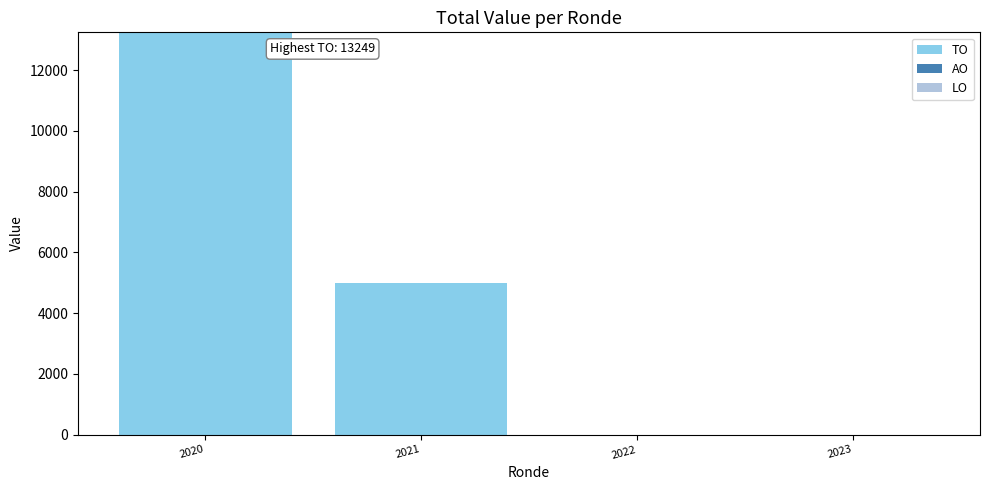

What is the sum of the values at 2020 and 2022?

13249